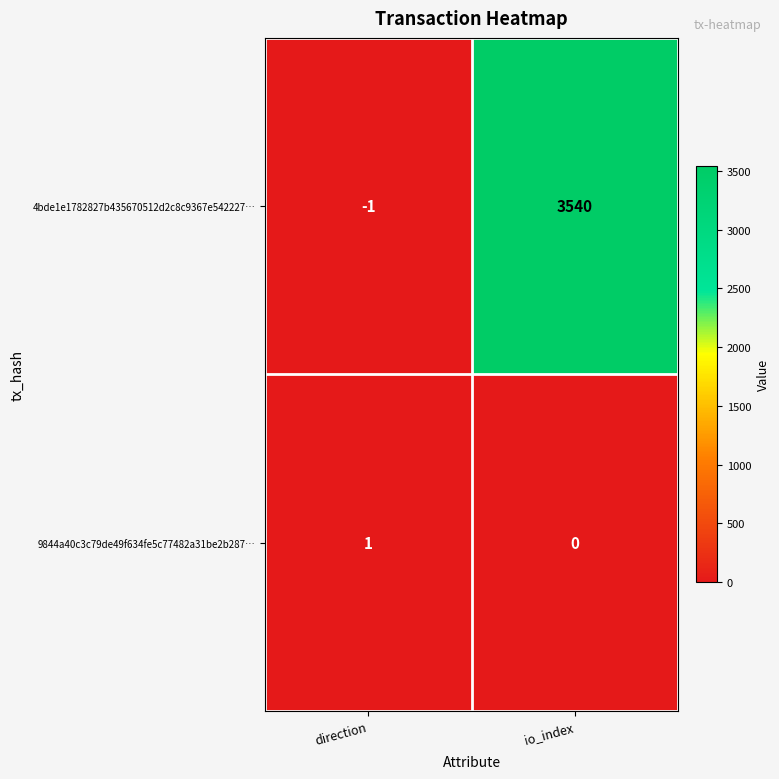

At how many categories does at least one series exceed 2992?

1